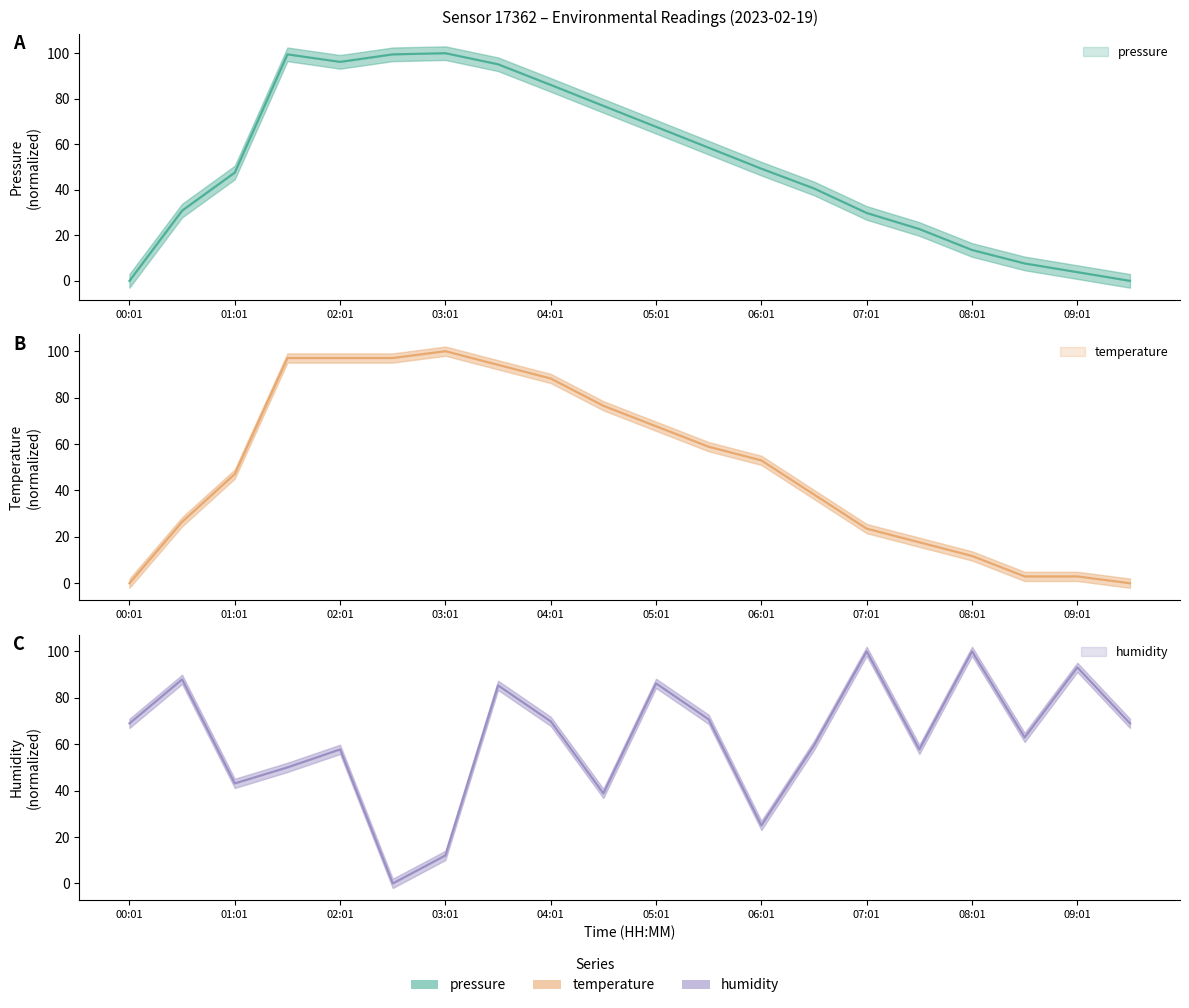

Where is pressure nearest to the value 50?

06:01